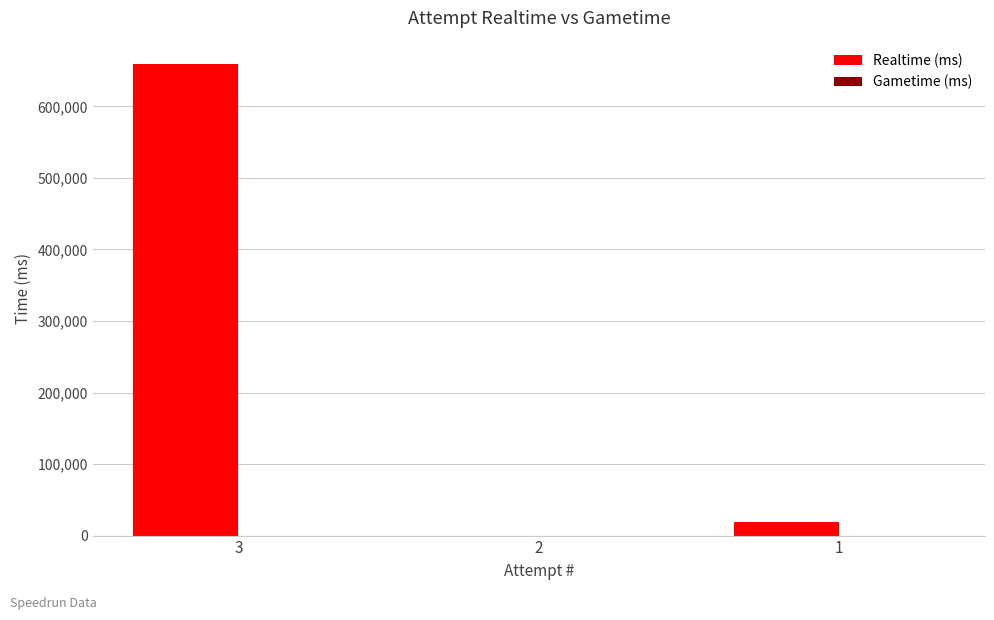

The value at 2 is 0. True or false?

True